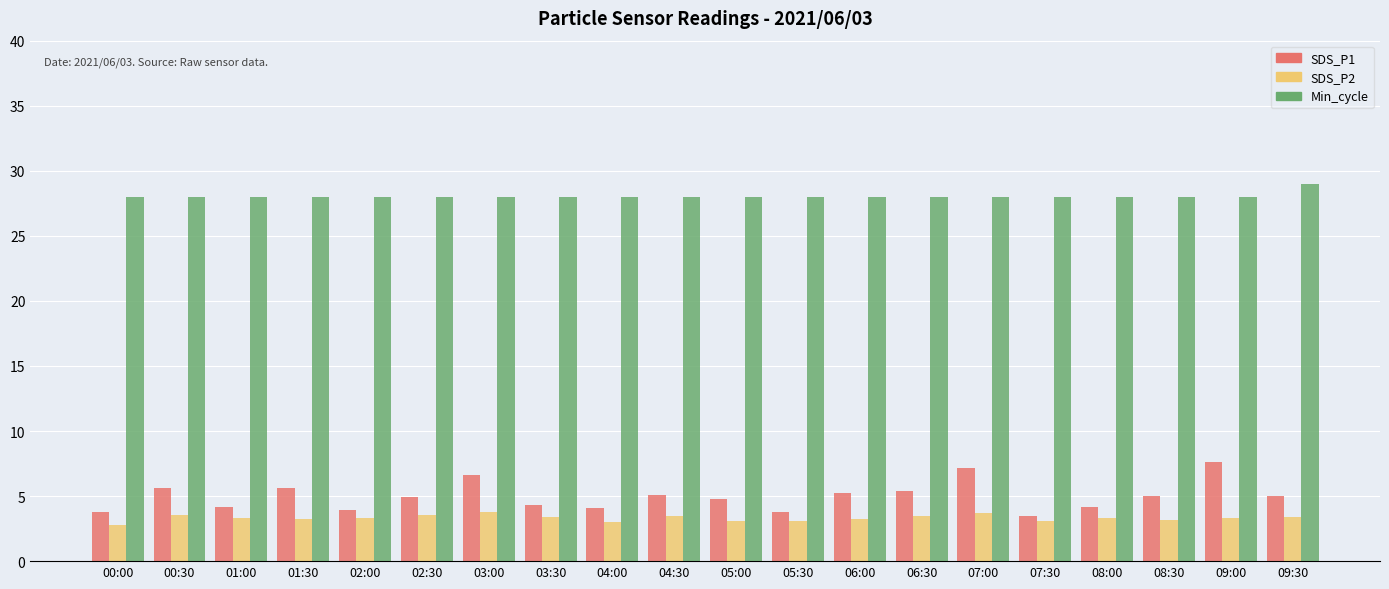

How many series are shown in this chart?

3